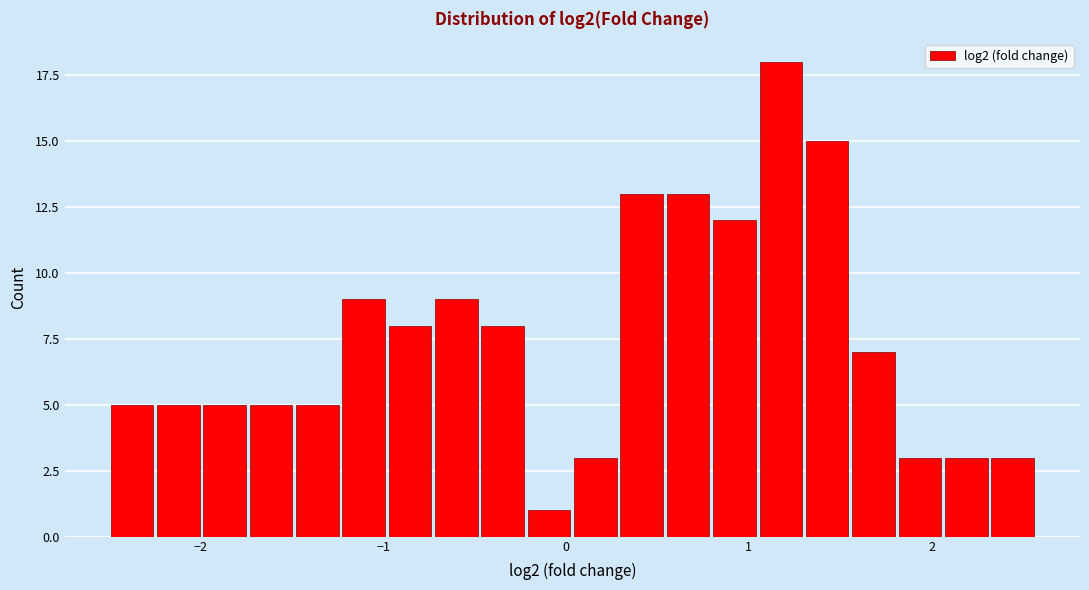

Around what value on the x-axis is the tallest bar? Give the approximate position of its centre, as read against the axis.

1.2